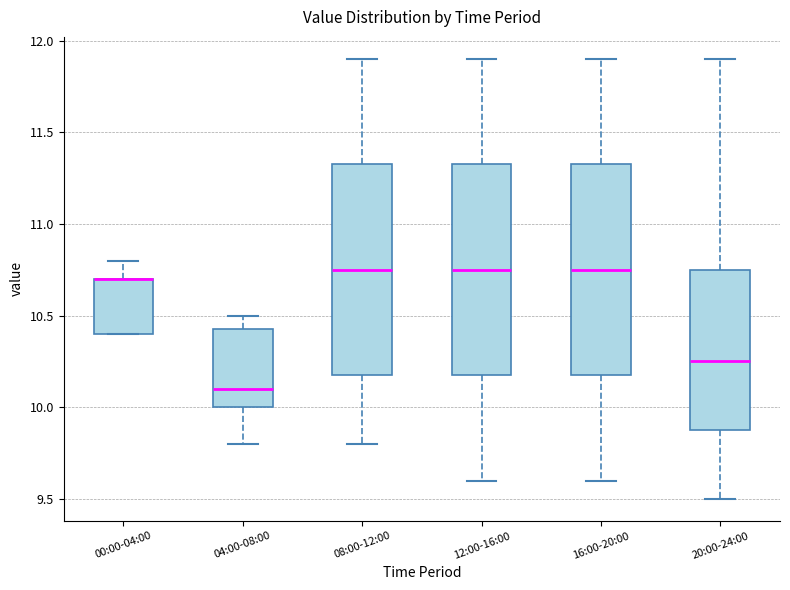

Reading left to right, read every box against the y-axis: the position of its median line, the range the box covers, and the ends of its whiskers. The values are not printed on the chart, so give them approximately, as read against the axis.

00:00-04:00: median 10.70 (drawn on the box's upper edge), box 10.40 to 10.70, whiskers 10.40 to 10.80
04:00-08:00: median 10.10, box 10.00 to 10.45, whiskers 9.80 to 10.50
08:00-12:00: median 10.75, box 10.20 to 11.35, whiskers 9.80 to 11.90
12:00-16:00: median 10.75, box 10.20 to 11.35, whiskers 9.60 to 11.90
16:00-20:00: median 10.75, box 10.20 to 11.35, whiskers 9.60 to 11.90
20:00-24:00: median 10.25, box 9.90 to 10.75, whiskers 9.50 to 11.90